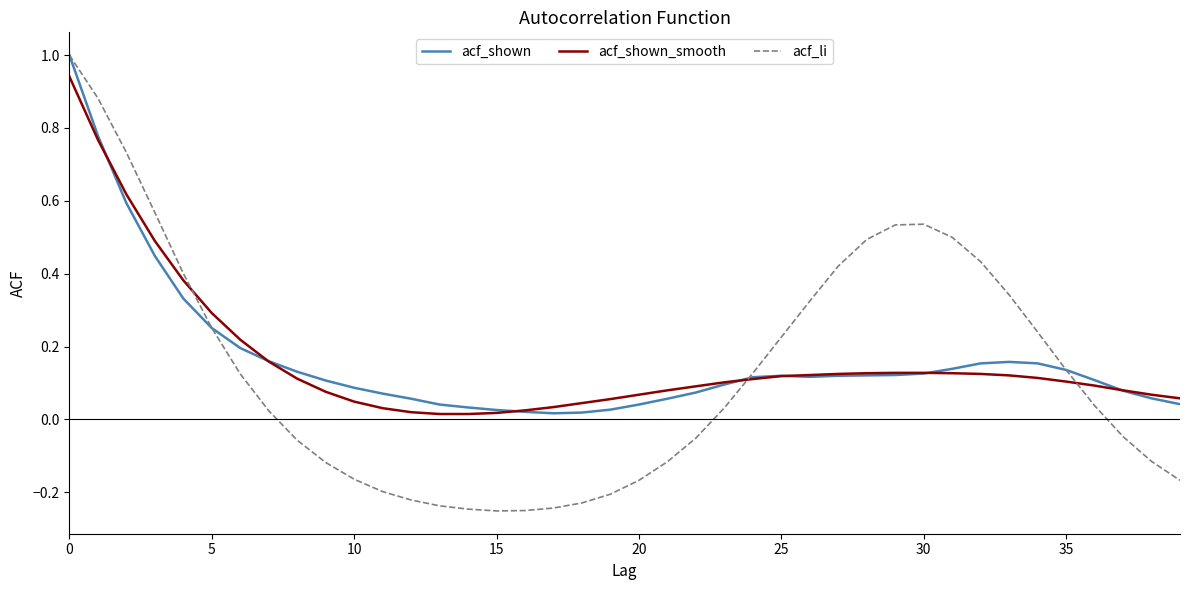

What is the highest value of the acf_li series?

1.0